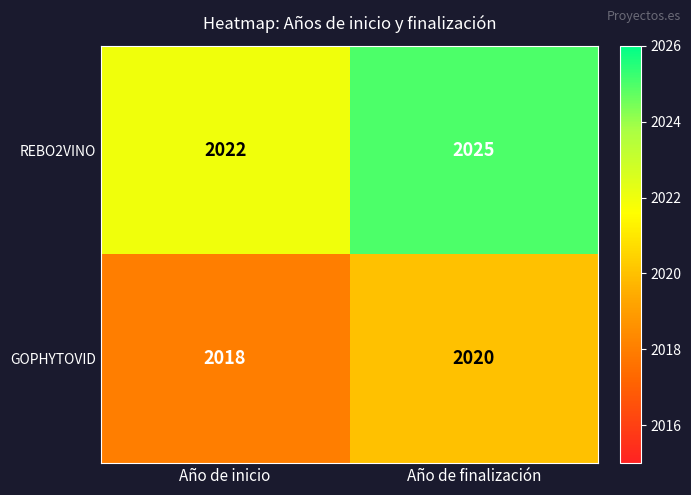

What is the average value of the REBO2VINO series?

2024